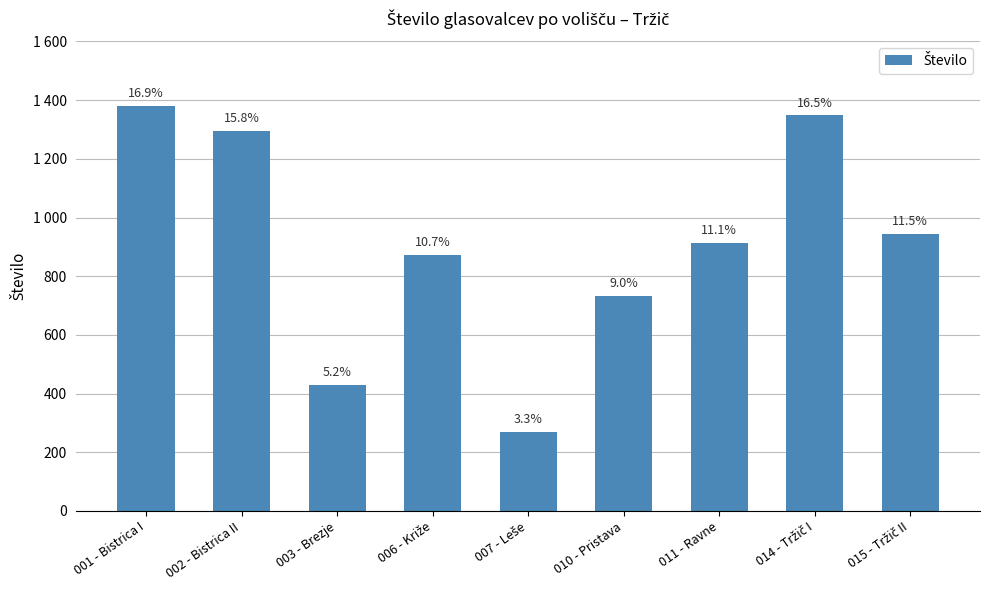

Does the chart contain any negative values?

No